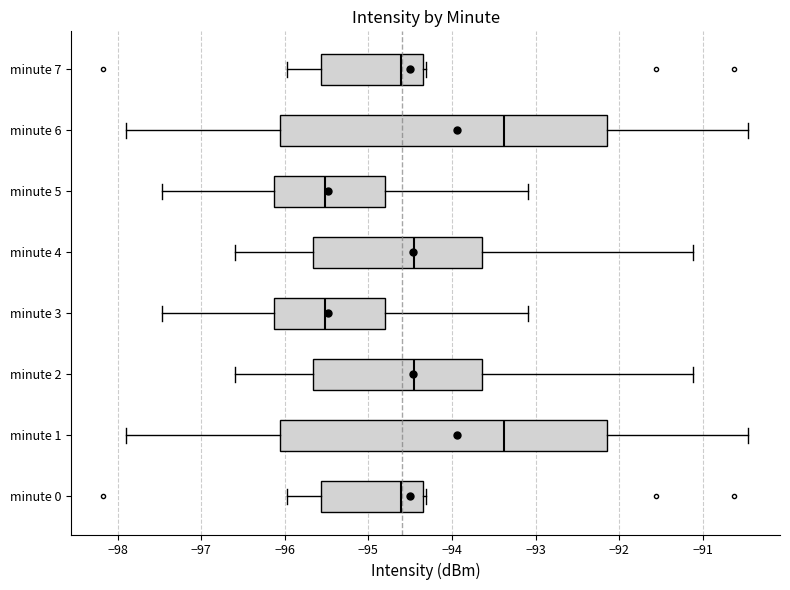

Where does the right whisker of the box for minute 1 end on the x-axis? The values are not printed on the chart, so give them approximately, as read against the axis.

-90.5